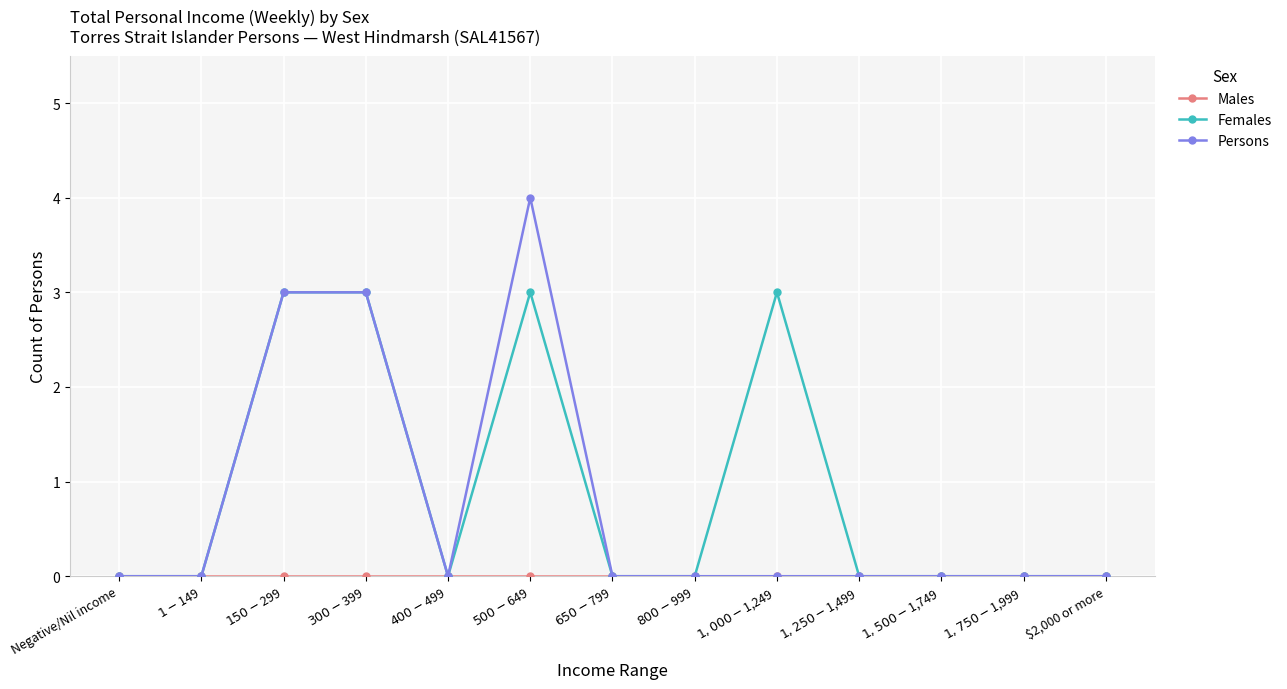

True or false: Persons has more than 0 points higher than both neighbors.

True